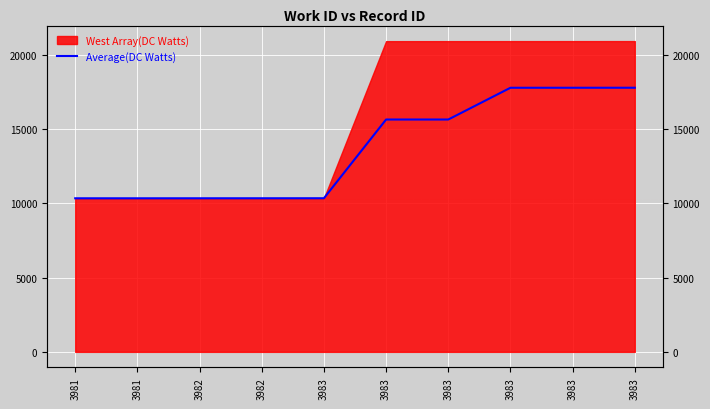

Does the chart display data point markers on the line(s)?

No